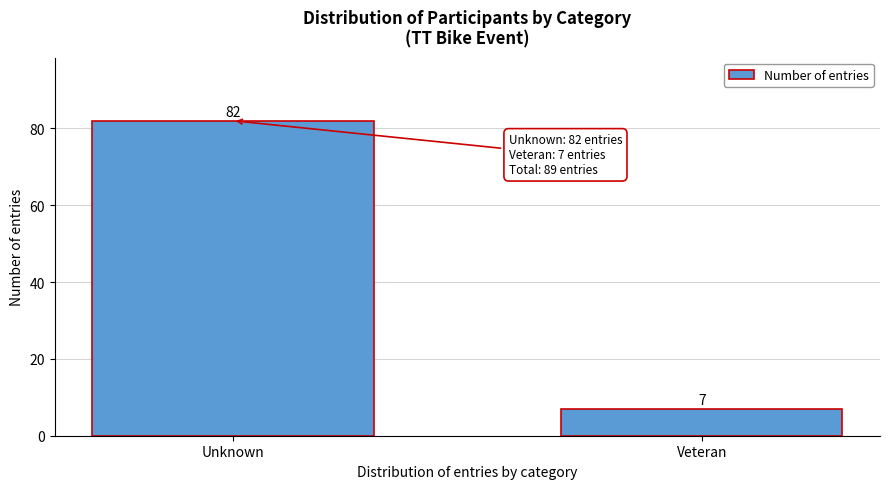

Reading left to right, what are all the values shown in this chart?

82	7